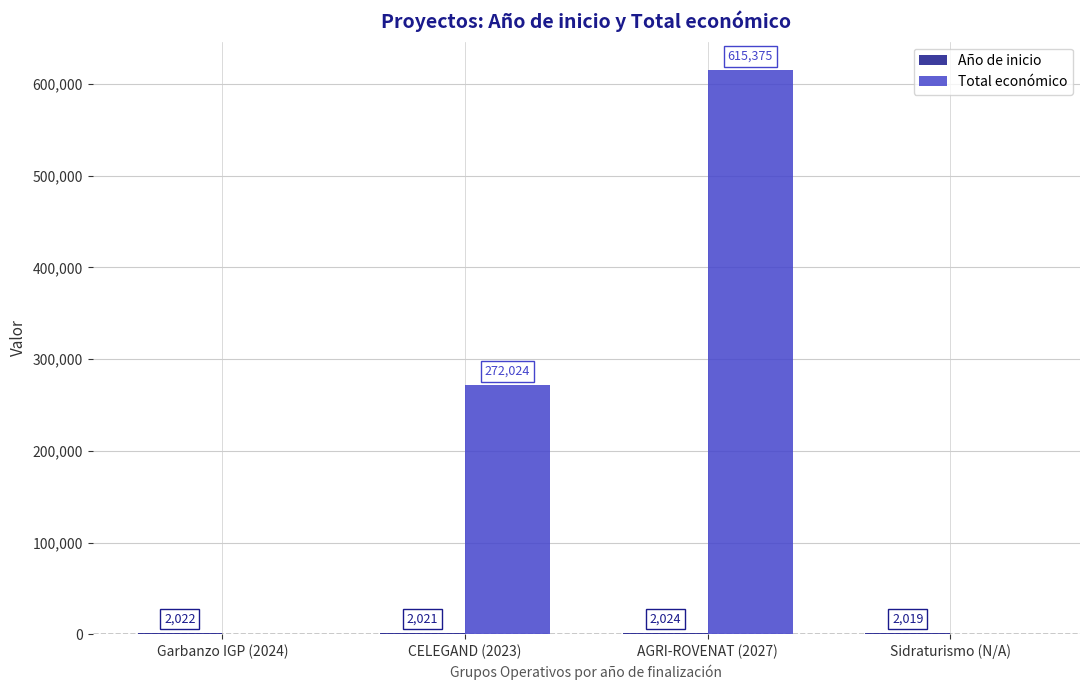

What is the total value across all series at AGRI-ROVENAT (2027)?

617399